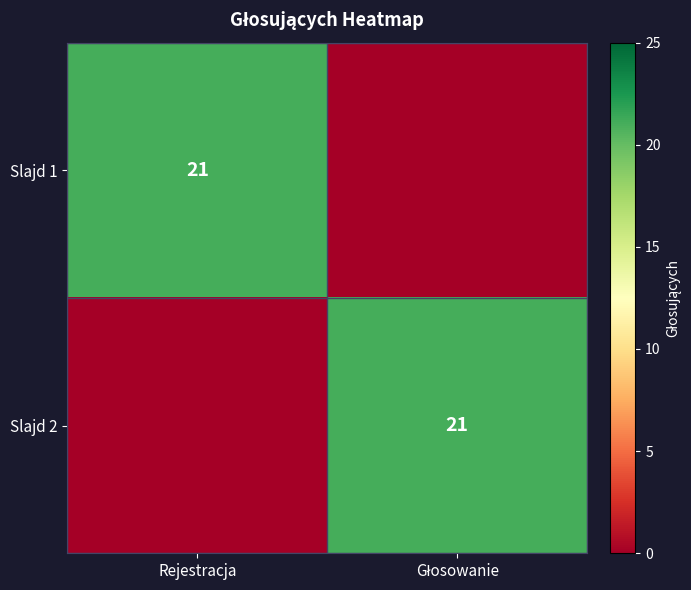

The value of Slajd 1 at Rejestracja is 36. True or false?

False